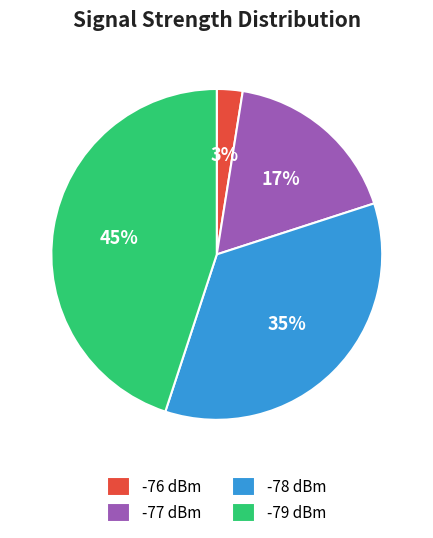

Rank the categories by value from lowest to highest.

-76 dBm, -77 dBm, -78 dBm, -79 dBm